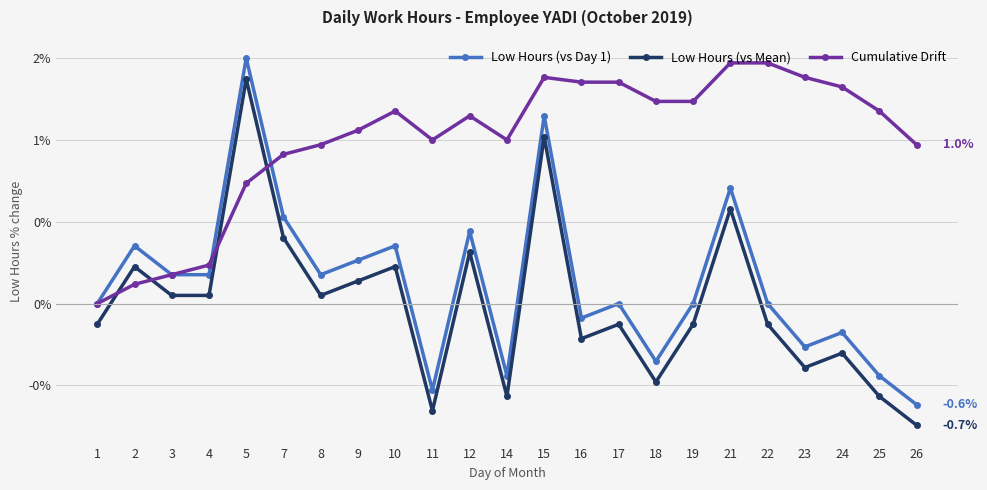

Is it true that Cumulative Drift equals 0.2 at 4?

True